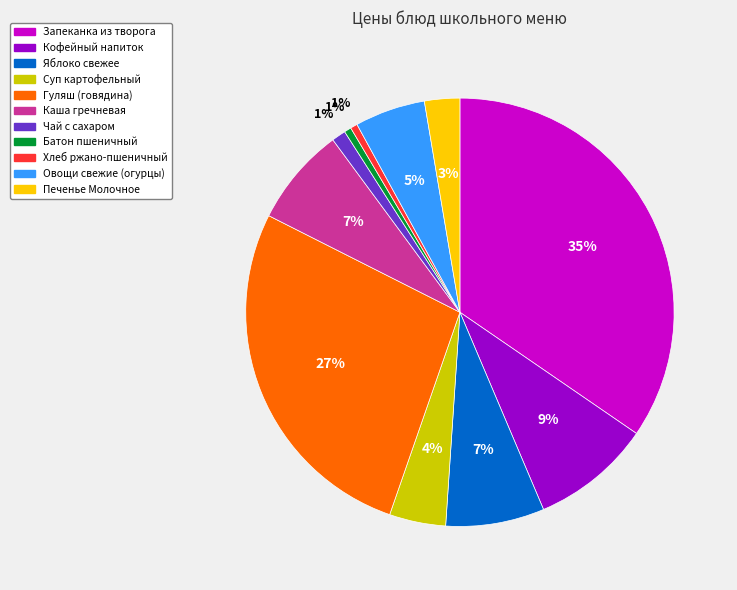

To the nearest percent, what percentage of the pie is Хлеб ржано-пшеничный?

1%